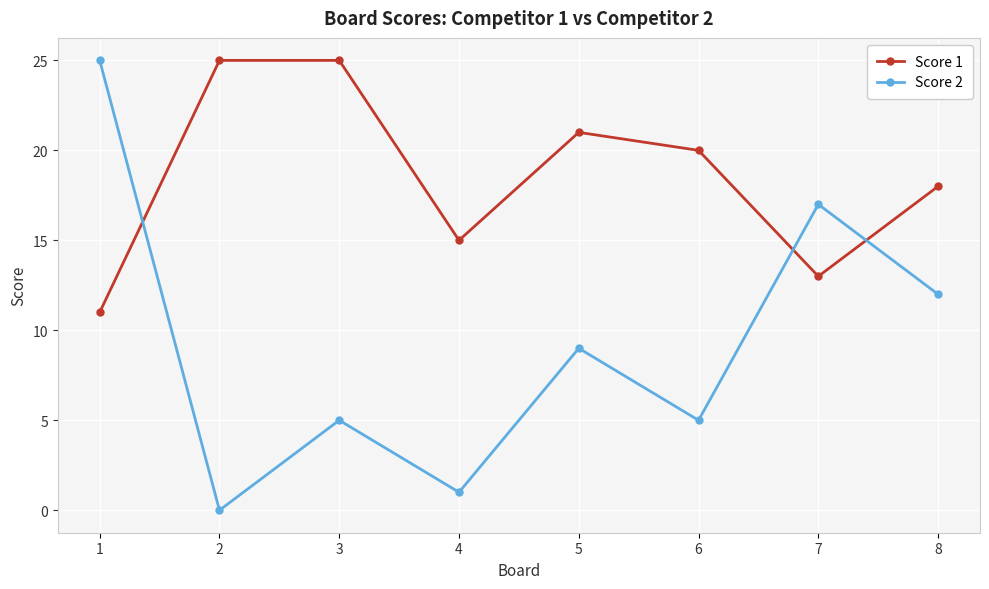

Is it true that Score 1 equals 20 at 4?

False